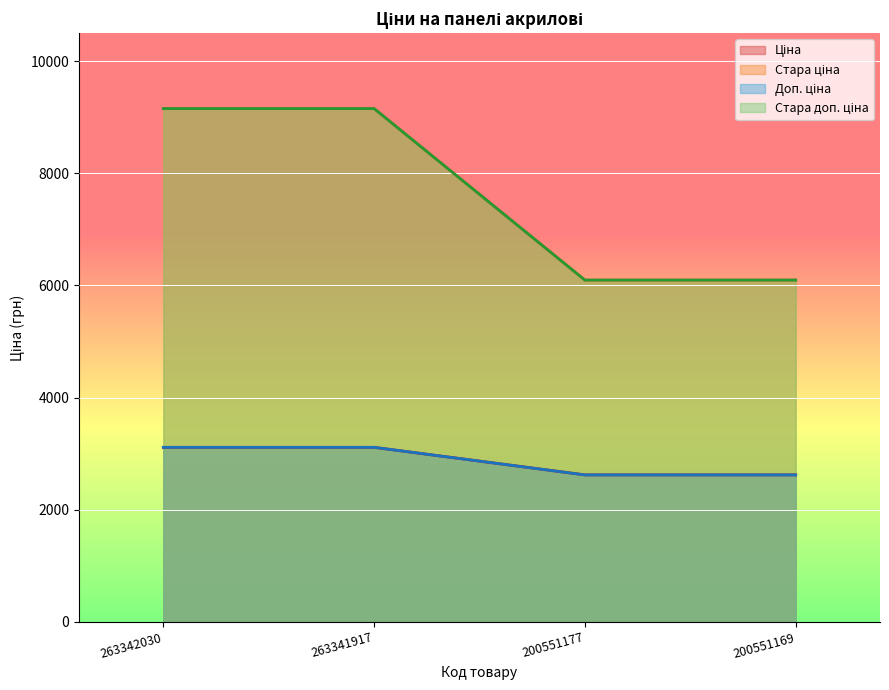

Reading left to right, transcribe all the data shown in this chart.

Ціна: 263342030=3112.5	263341917=3112.5	200551177=2621.3	200551169=2621.3
Стара ціна: 263342030=9154.5	263341917=9154.5	200551177=6096.2	200551169=6096.2
Доп. ціна: 263342030=3113.0	263341917=3113.0	200551177=2621.0	200551169=2621.0
Стара доп. ціна: 263342030=9154.5	263341917=9154.5	200551177=6096.2	200551169=6096.2